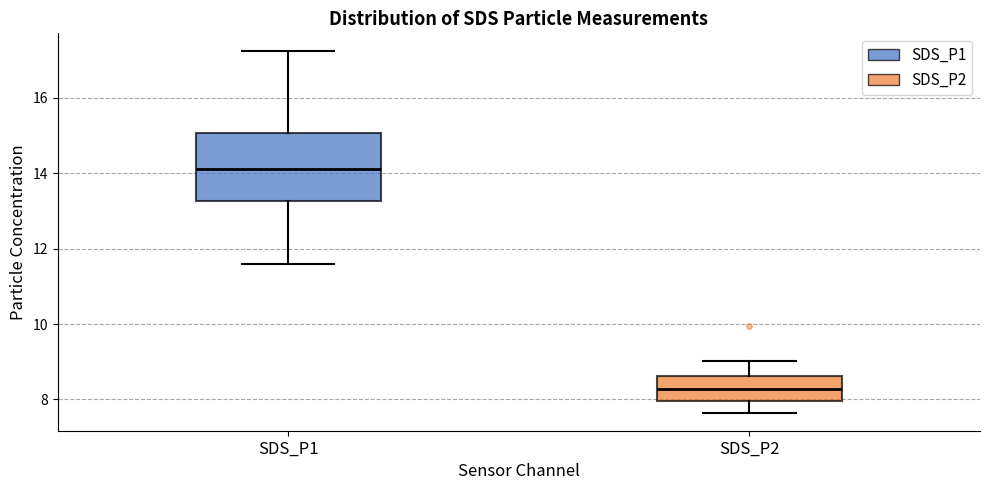

Which box's median line is the highest?

SDS_P1